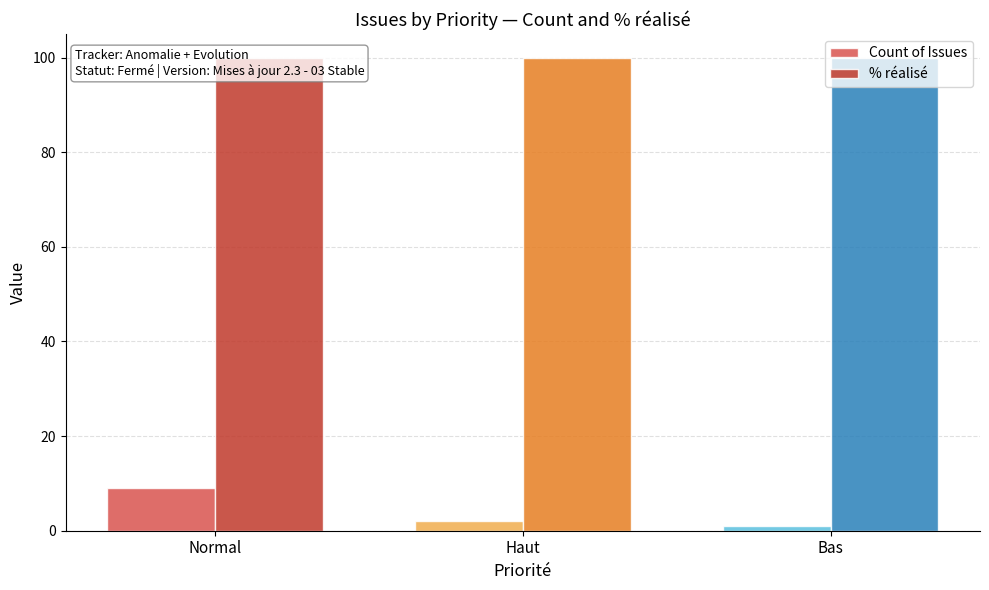

What are all the series names shown in the legend?

Count of Issues, % réalisé